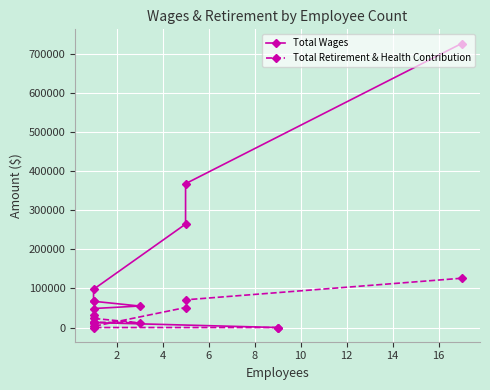

List the series in order of their overall mean, highest first.

Total Wages, Total Retirement & Health Contribution